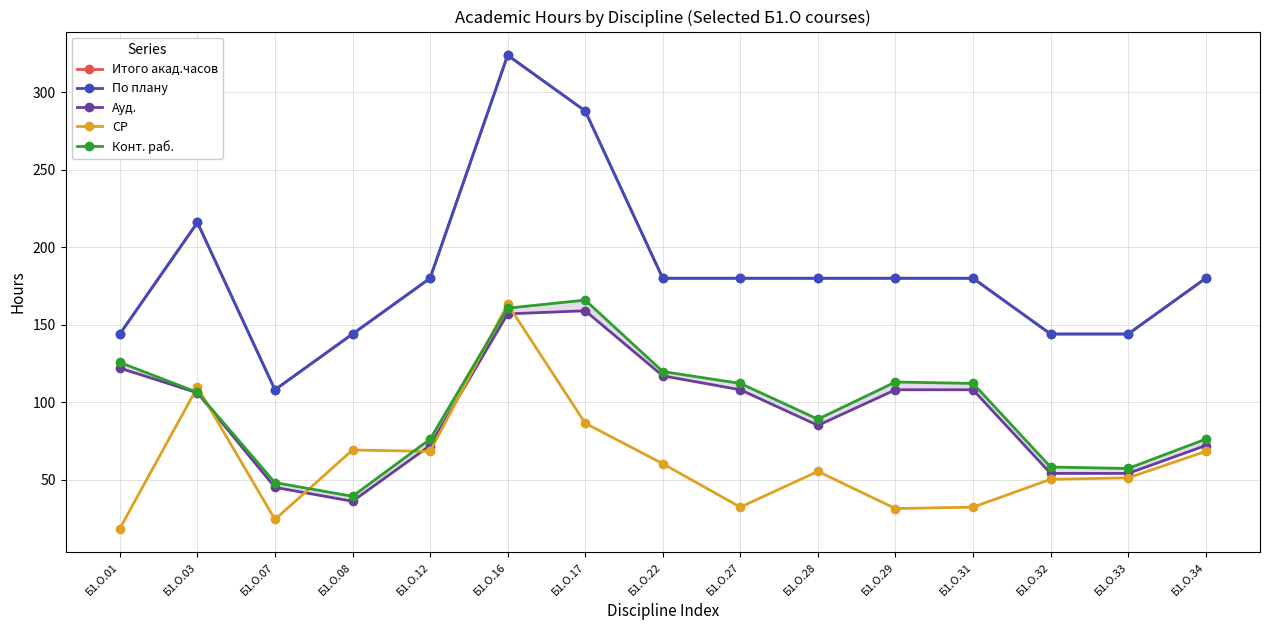

Which has a higher value, Б1.О.03 or Б1.О.16?

Б1.О.16